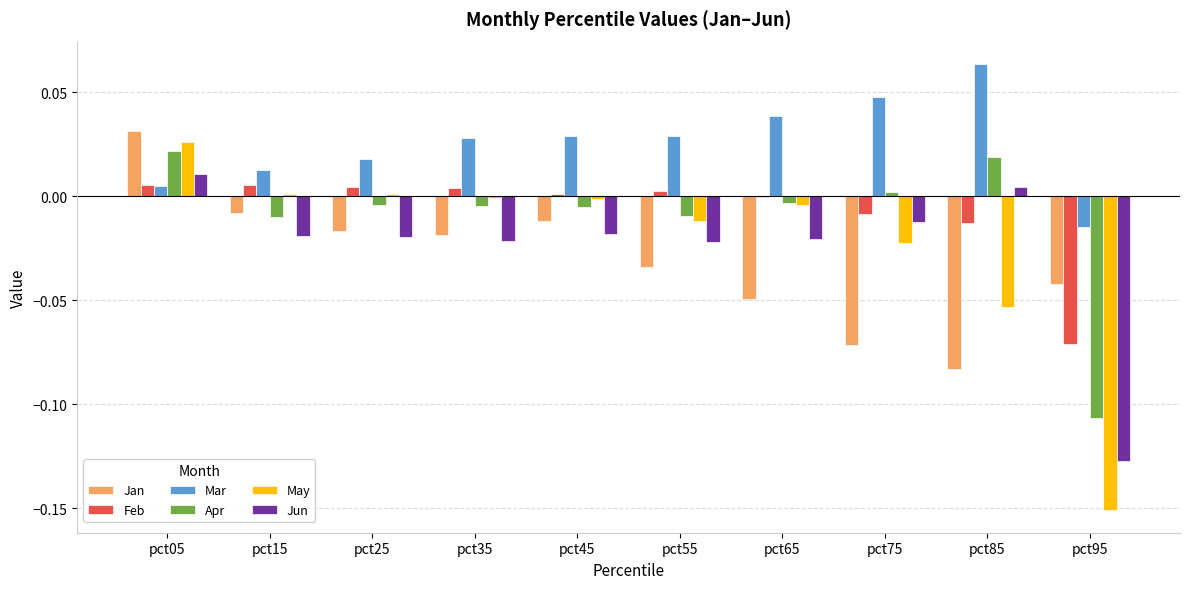

Which label corresponds to the largest value in the chart?

pct85